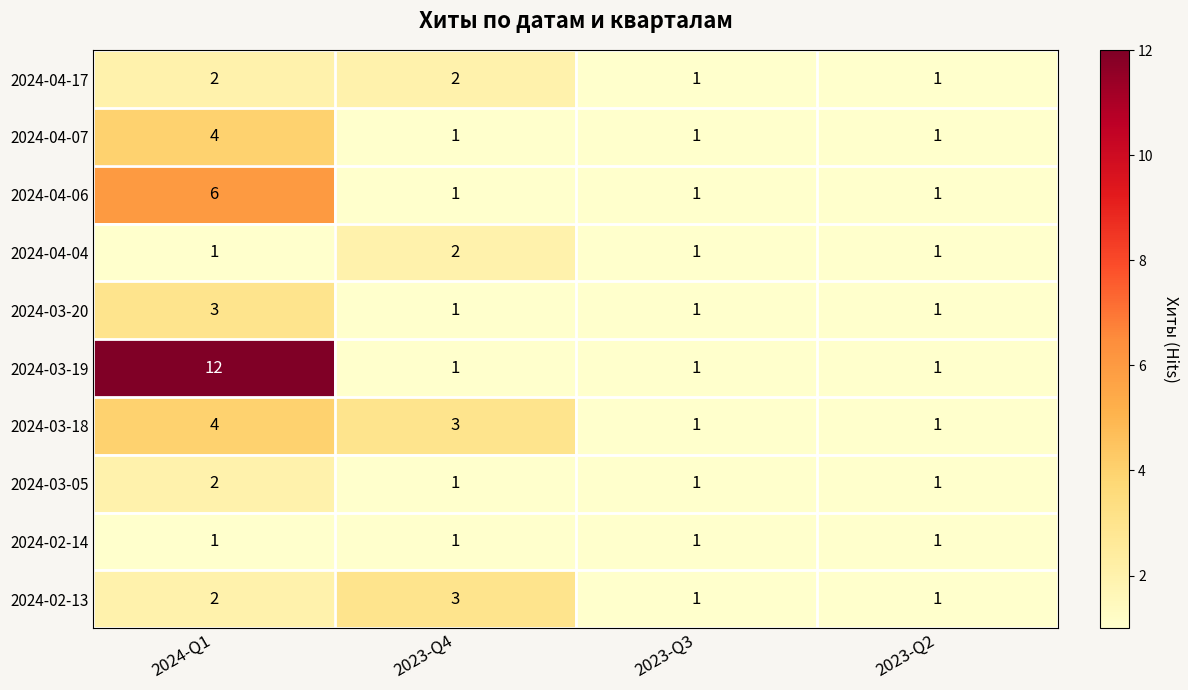

What is the sum of the 2024-03-18 values at 2023-Q4 and 2023-Q3?

4